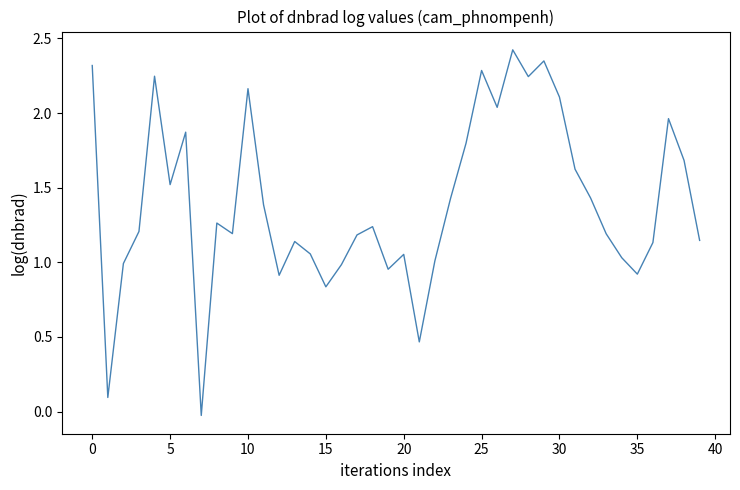

What is the maximum value shown in the chart?

2.4